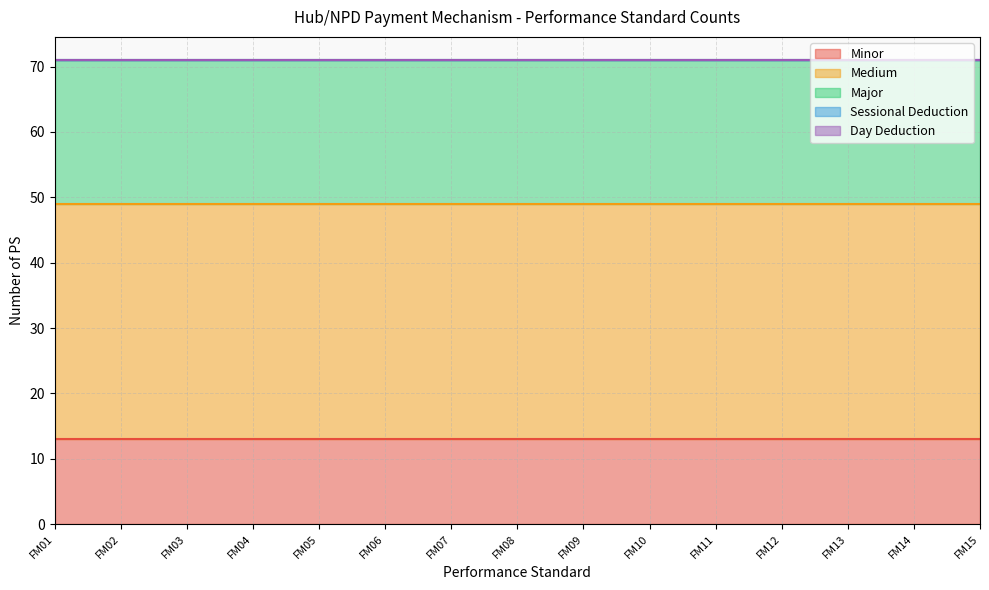

Which has a higher value, FM12 or FM07?

FM12